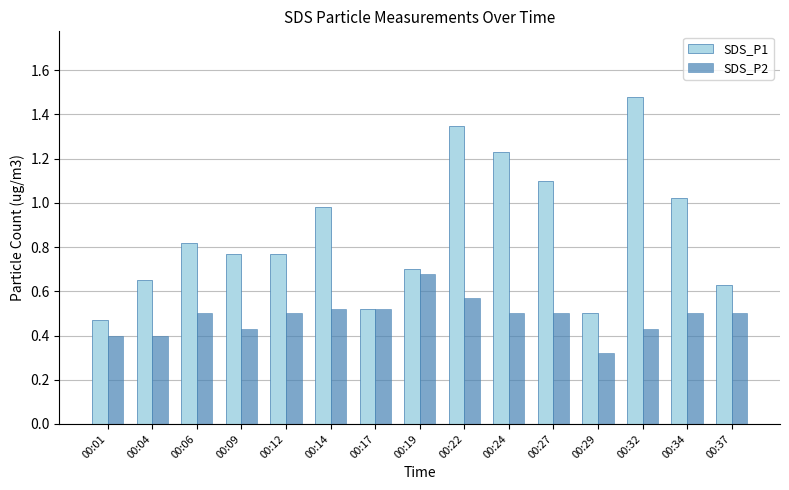

Rank the series by their maximum value, from highest to lowest.

SDS_P1, SDS_P2